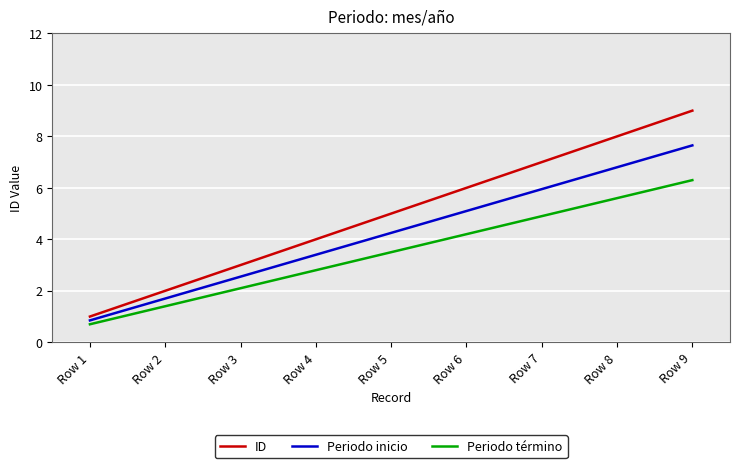

True or false: Periodo inicio has more than 2 points higher than both neighbors.

False